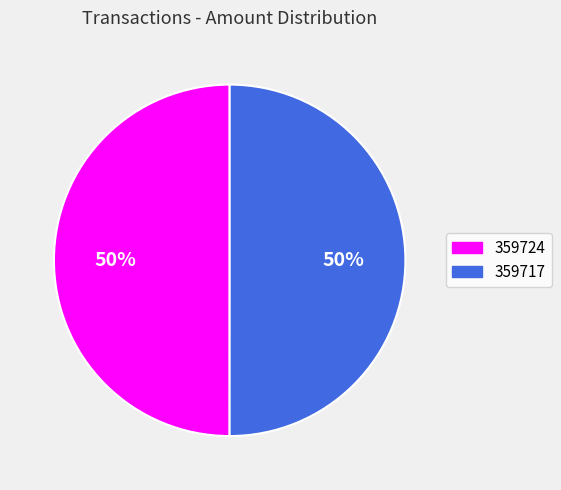

To the nearest percent, what portion does 359724 represent?

50%